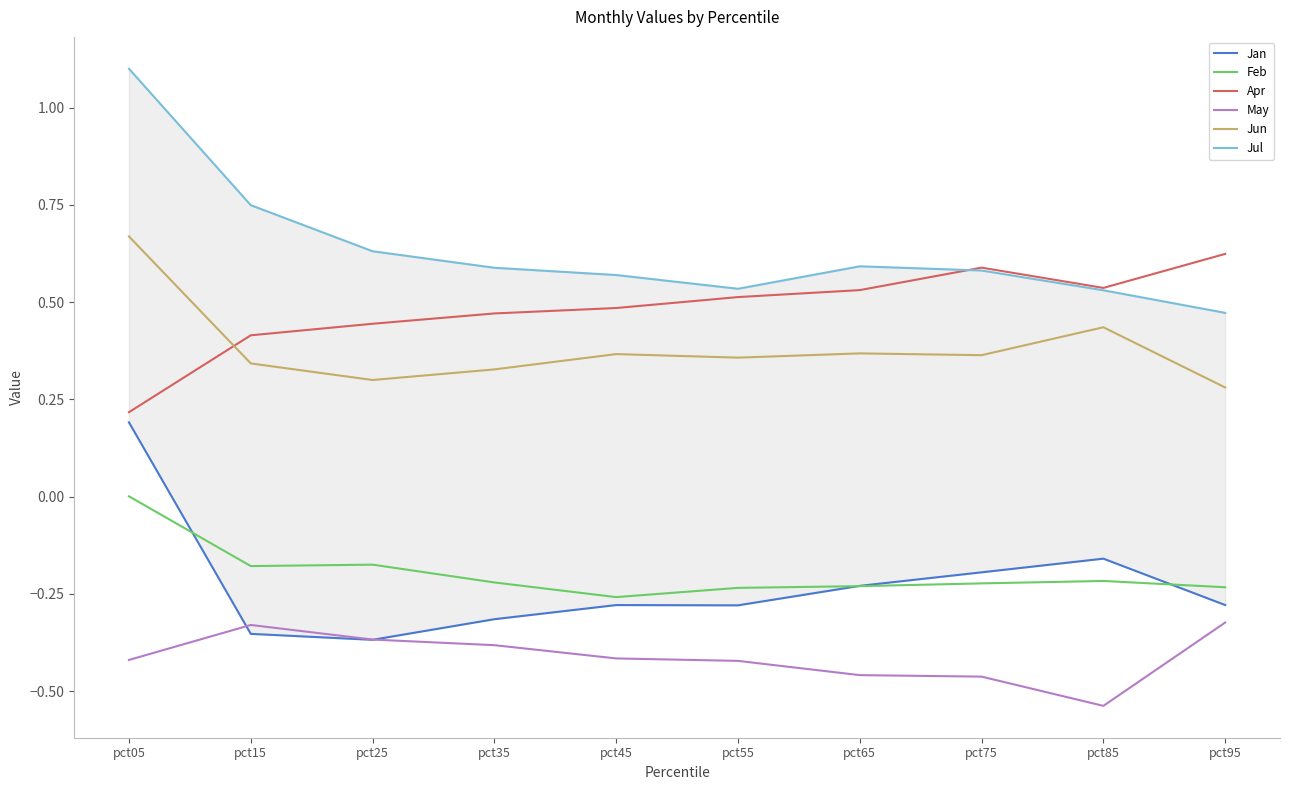

Where is the first local maximum for May?

pct15